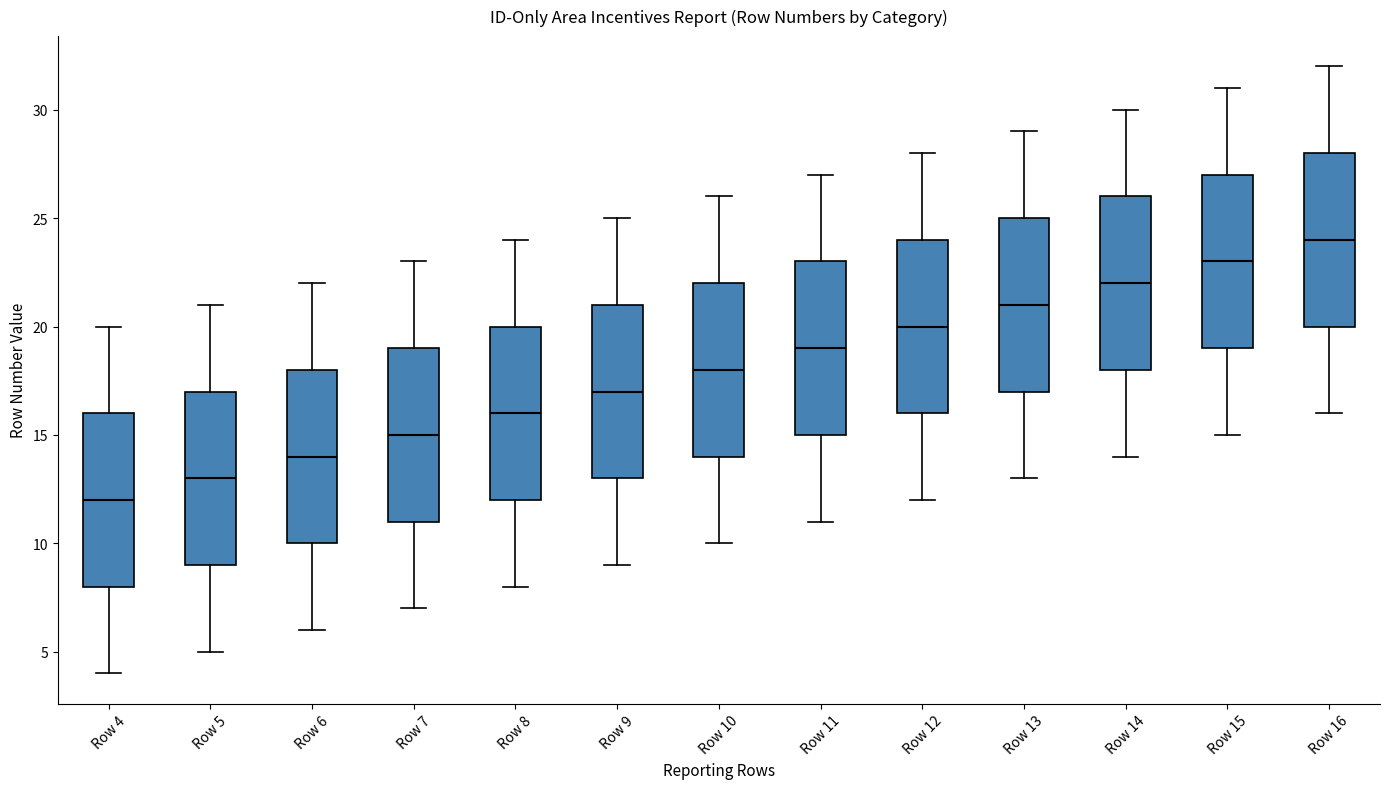

Where does the lower whisker of the box for Row 12 end on the y-axis? The values are not printed on the chart, so give them approximately, as read against the axis.

12